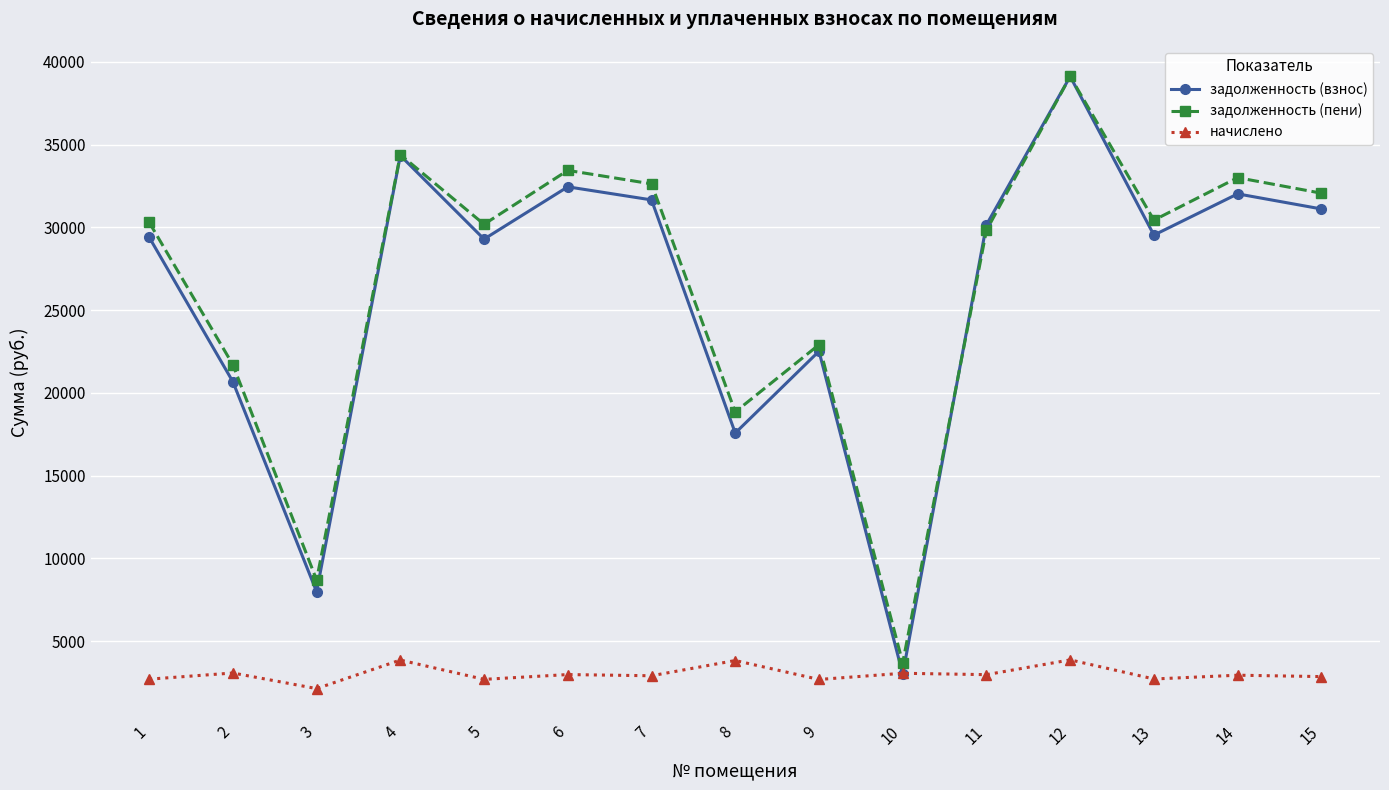

How many categories are shown in the chart?

15